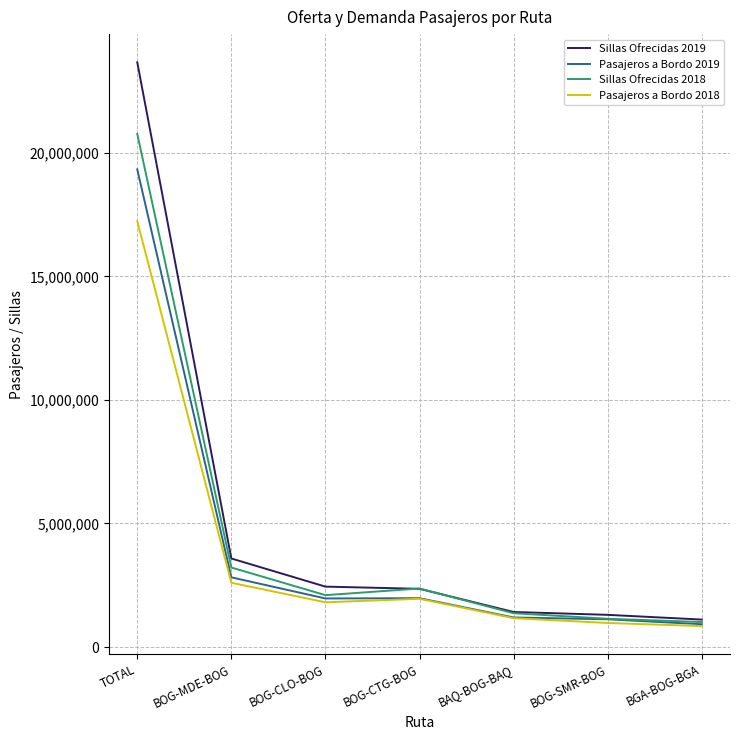

Where does the Pasajeros a Bordo 2018 series first go above 1809998?

TOTAL